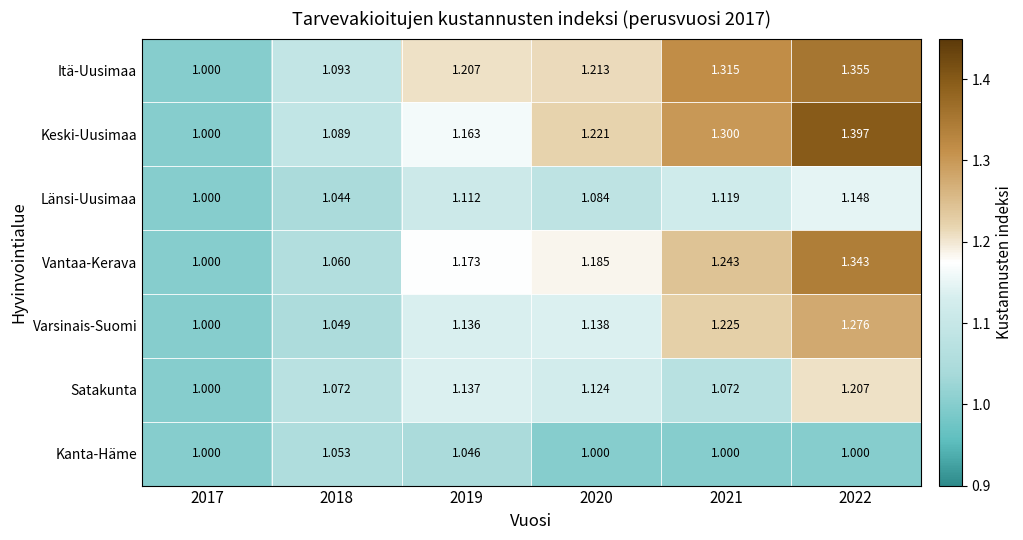

At 2021, list the series in order from largest to smallest.

Itä-Uusimaa, Keski-Uusimaa, Vantaa-Kerava, Varsinais-Suomi, Länsi-Uusimaa, Satakunta, Kanta-Häme